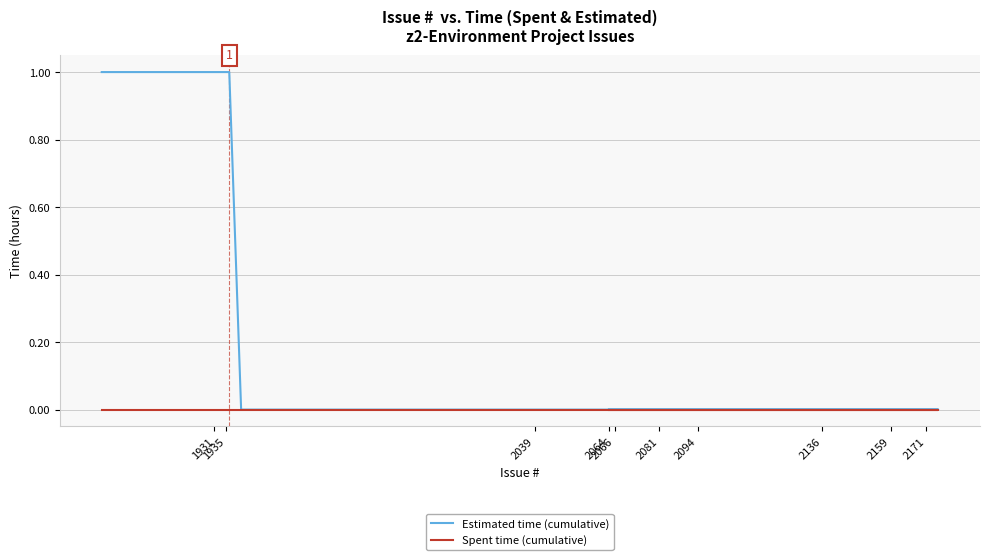

What is the greatest value displayed?

1